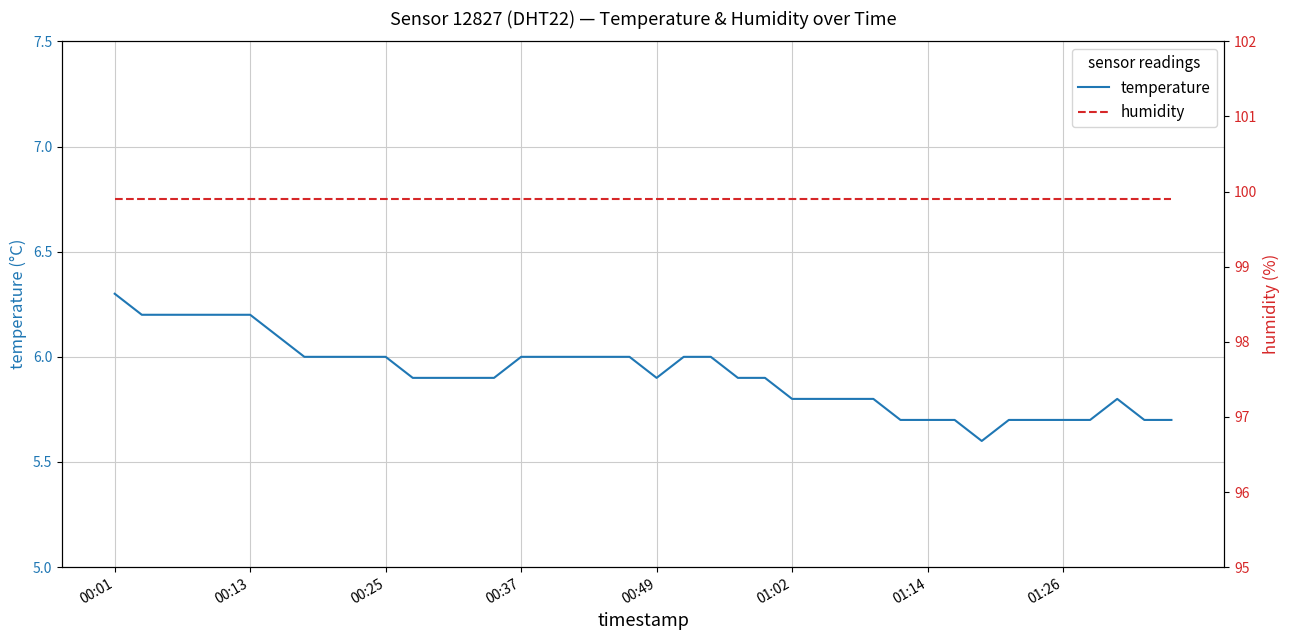

What is the maximum value for humidity?

99.9